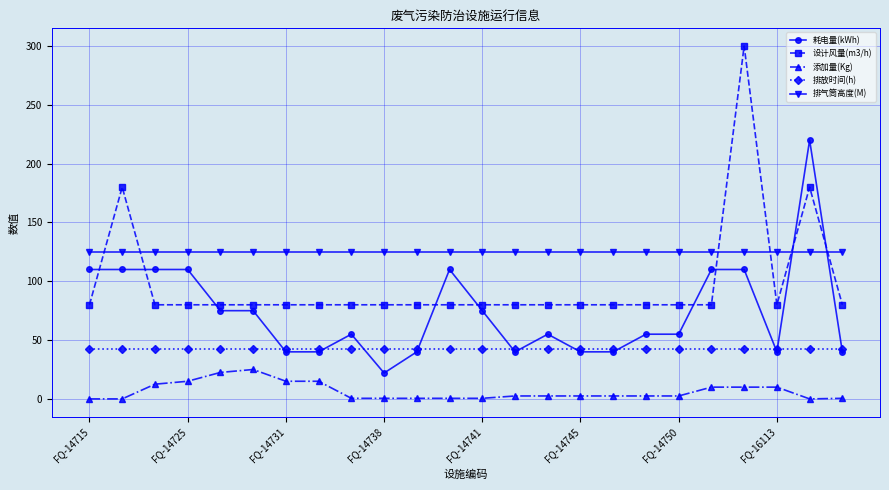

What are all the series names shown in the legend?

耗电量(kWh), 设计风量(m3/h), 添加量(Kg), 排放时间(h), 排气筒高度(M)